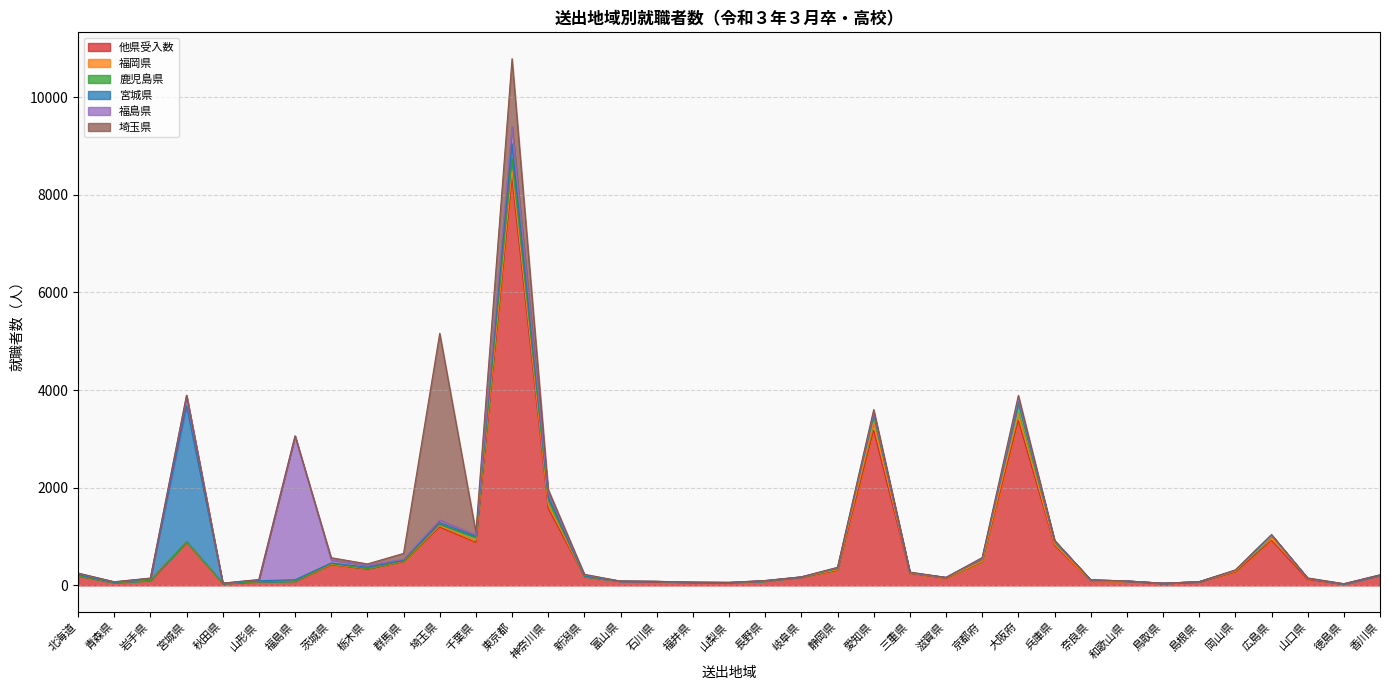

Reading right to left, transcribe all the data shown in this chart.

他県受入数: 207	26	121	922	269	73	43	85	92	823	3377	483	149	246	3175	306	169	88	56	63	76	86	182	1581	8332	880	1191	487	334	421	89	76	42	892	103	58	192
福岡県: 1	1	18	72	18	2	0	3	2	26	135	9	5	8	163	13	3	1	3	0	4	0	1	76	180	48	32	9	6	12	0	0	0	1	0	0	6
鹿児島県: 0	0	4	36	20	0	1	3	19	59	233	54	7	7	166	24	0	0	2	1	1	0	0	116	234	60	29	7	4	13	1	0	0	0	0	0	1
宮城県: 0	0	0	2	2	1	0	0	0	5	25	6	2	0	24	13	2	8	0	0	0	1	11	46	301	17	34	11	28	13	25	20	4	2788	36	6	22
福島県: 8	8	0	2	2	0	0	0	0	1	43	2	1	2	21	7	0	1	0	1	1	1	22	70	348	30	54	22	37	62	2945	20	0	207	10	9	27
埼玉県: 0	0	11	5	6	0	1	0	0	11	79	17	0	11	52	8	1	3	0	0	3	0	12	76	1392	55	3823	119	31	47	2	5	0	7	0	2	5